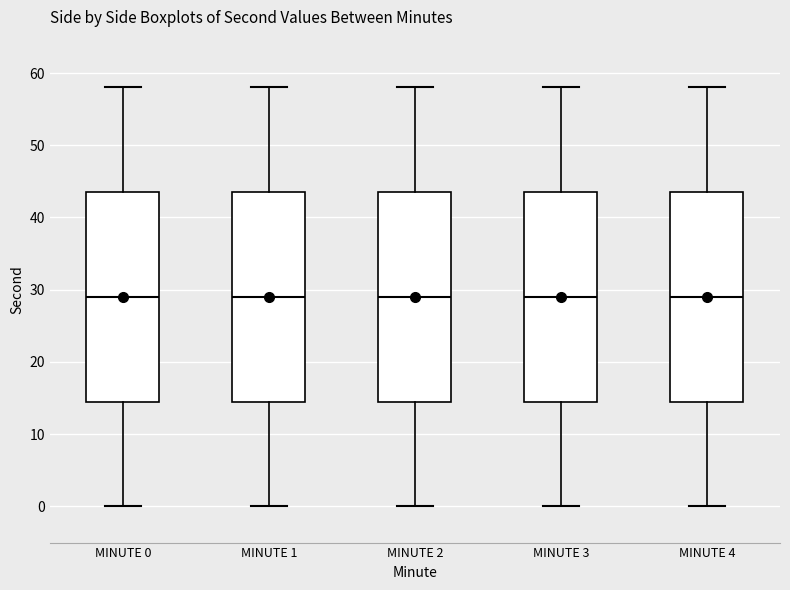

Reading left to right, transcribe this box plot: for each box, give where its median line is, the range the box spans, and where its two whiskers end, as read against the y-axis. The values are not printed on the chart, so give them approximately, as read against the axis.

MINUTE 0: median 29, box 15 to 44, whiskers 0 to 58
MINUTE 1: median 29, box 15 to 44, whiskers 0 to 58
MINUTE 2: median 29, box 15 to 44, whiskers 0 to 58
MINUTE 3: median 29, box 15 to 44, whiskers 0 to 58
MINUTE 4: median 29, box 15 to 44, whiskers 0 to 58